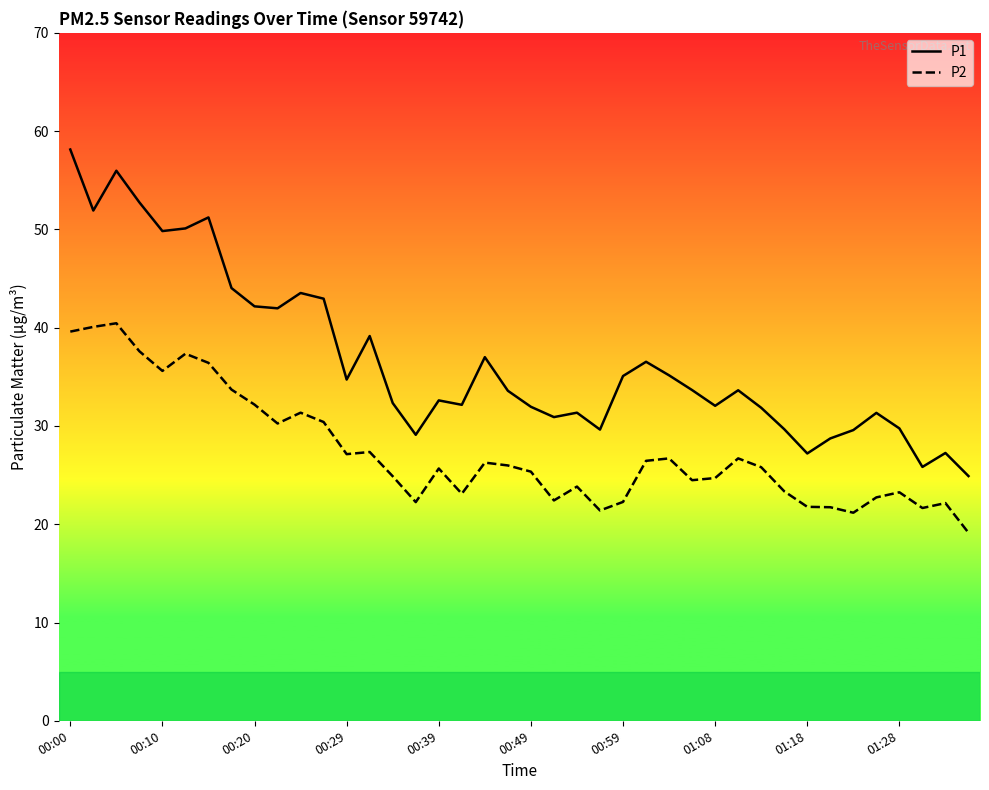

True or false: P1 and P2 cross at least once.

False